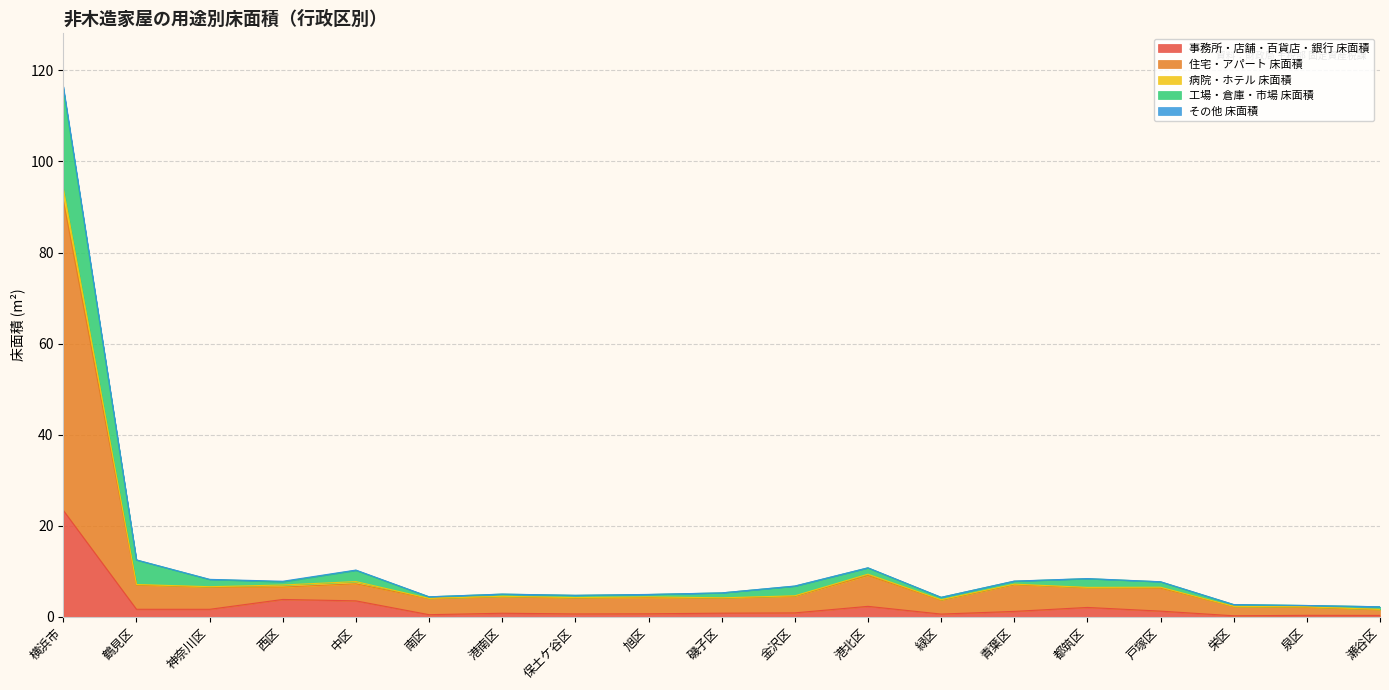

What is the maximum value for 事務所・店舗・百貨店・銀行 床面積?

23.4